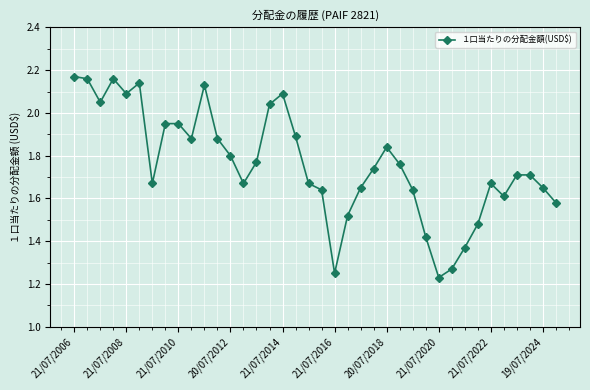

What is the difference between the second highest and second lowest values?

0.9